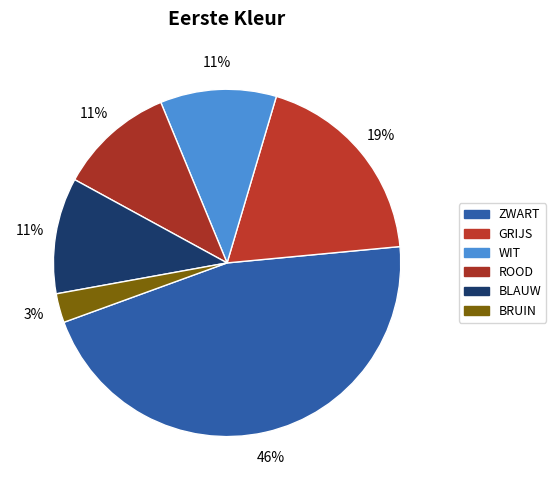

How many slices are in this pie chart?

6